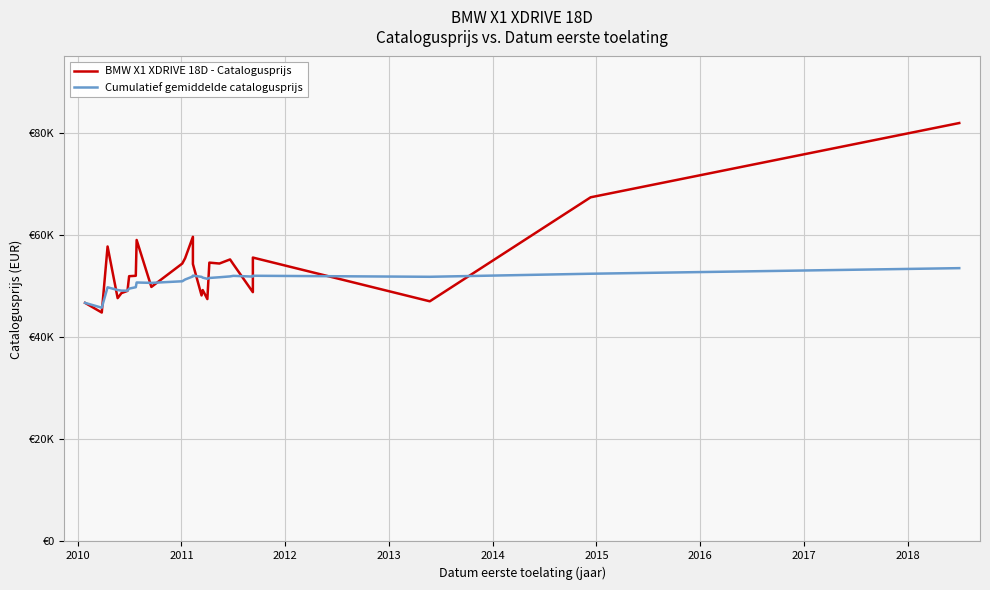

How many values in the Cumulatief gemiddelde catalogusprijs series are below 51446?

13